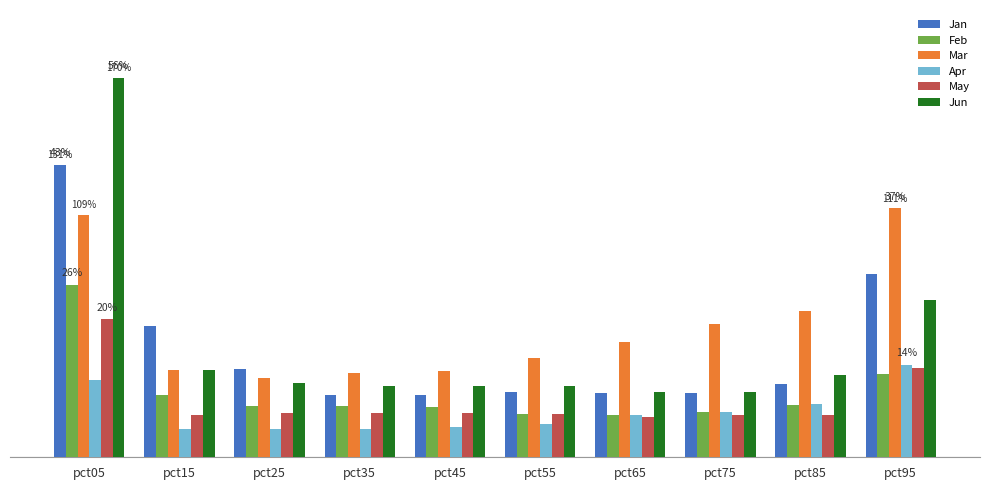

Count the Mar values in the range 0 to 1.

8